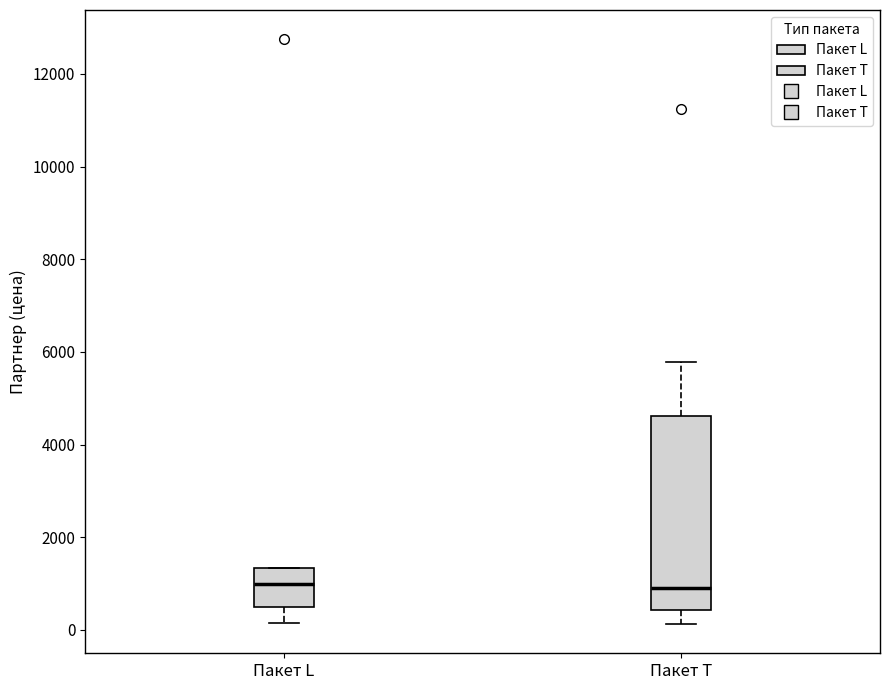

Where does the median line of the box for Пакет T sit on the y-axis? The values are not printed on the chart, so give them approximately, as read against the axis.

800